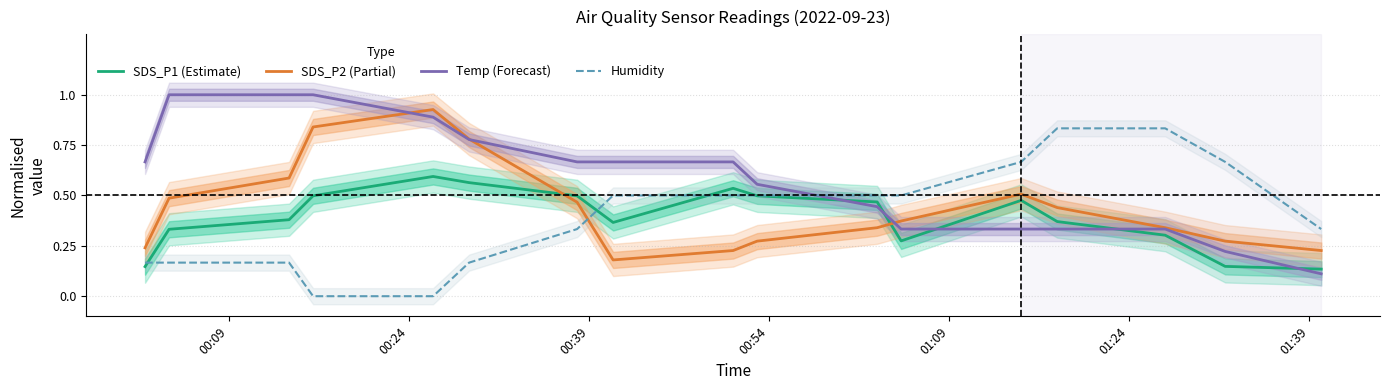

Reading right to left, what are all the values shown in this chart?

SDS_P1 (Estimate): 0.1	0.1	0.3	0.4	0.5	0.3	0.5	0.5	0.5	0.4	0.5	0.6	0.6	0.5	0.4	0.3	0.1
SDS_P2 (Partial): 0.2	0.3	0.3	0.4	0.5	0.4	0.3	0.3	0.2	0.2	0.5	0.8	0.9	0.8	0.6	0.5	0.2
Temp (Forecast): 0.1	0.2	0.3	0.3	0.3	0.3	0.4	0.6	0.7	0.7	0.7	0.8	0.9	1.0	1.0	1.0	0.7
Humidity: 0.3	0.7	0.8	0.8	0.7	0.5	0.5	0.5	0.5	0.5	0.3	0.2	0.0	0.0	0.2	0.2	0.2